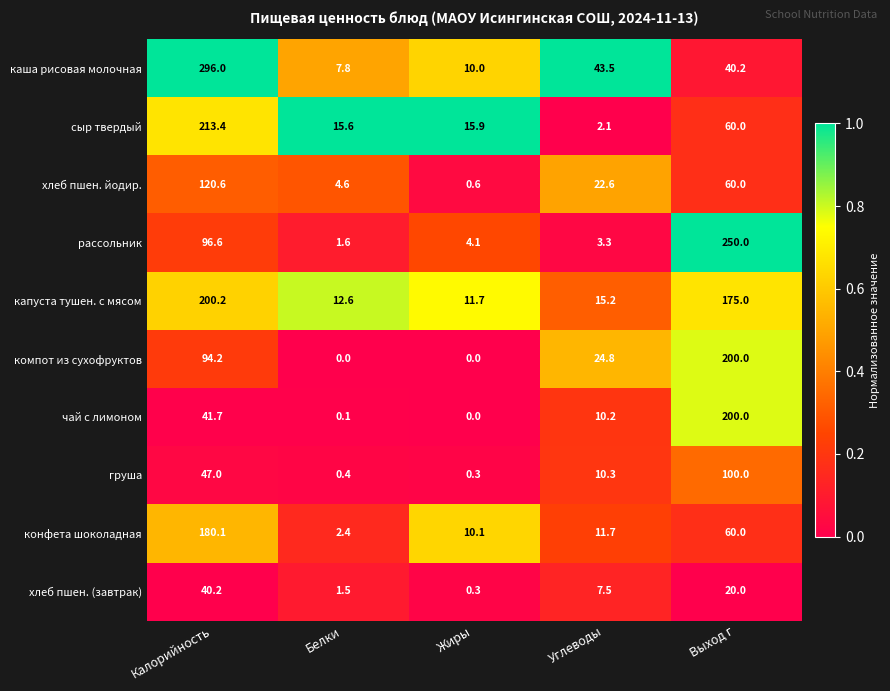

Where is сыр твердый nearest to the value 107?

Выход г